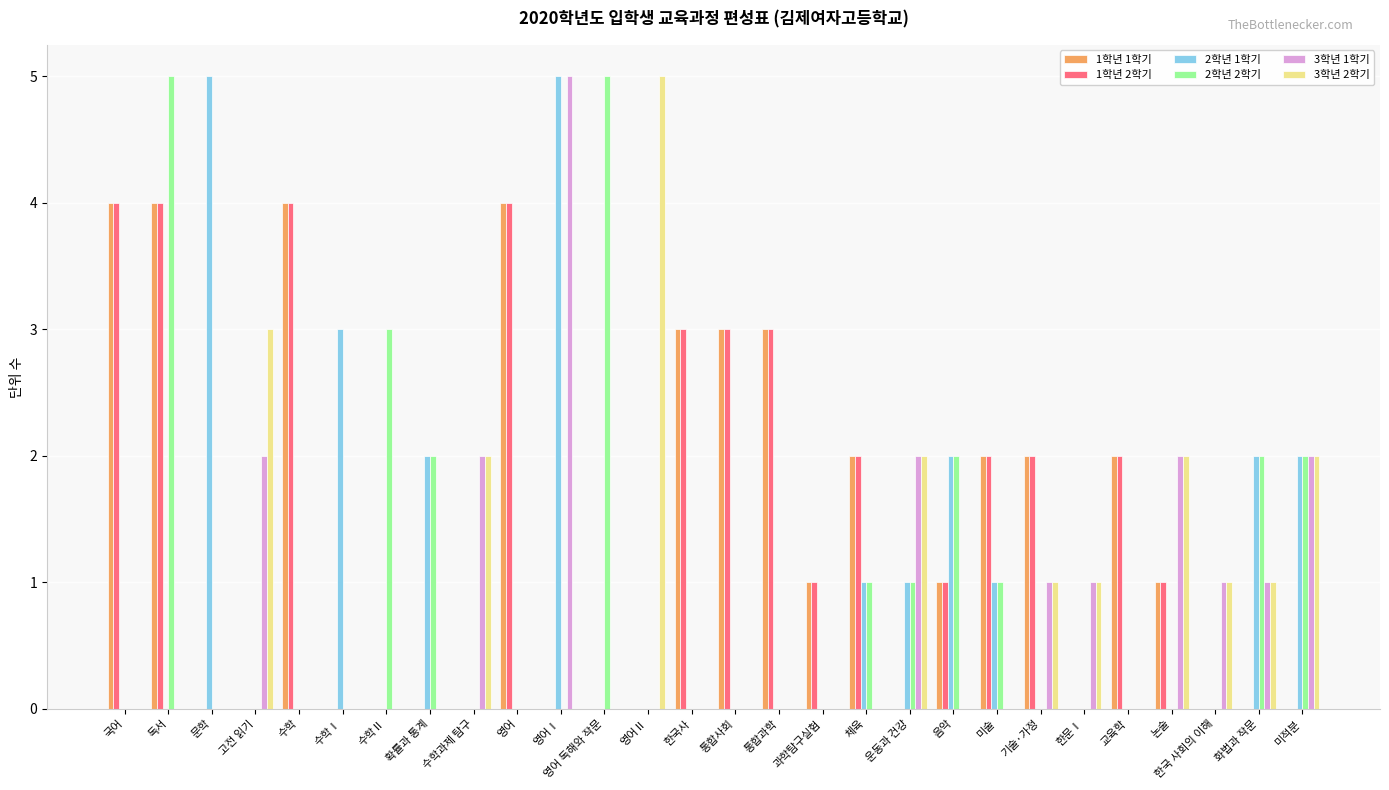

Is the value of 1학년 1학기 at 기술·가정 greater than the value of 2학년 1학기 at 수학?

Yes